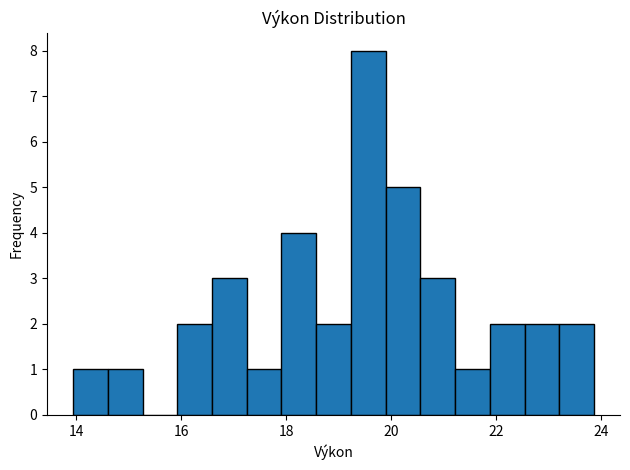

Around what value on the x-axis is the tallest bar? Give the approximate position of its centre, as read against the axis.

19.6